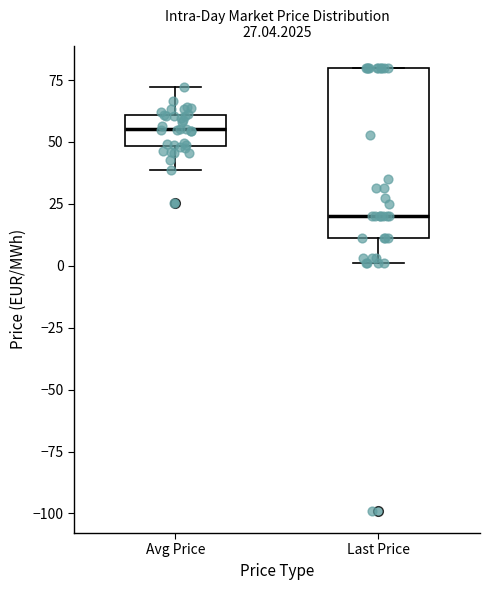

Which box has the highest median line?

Avg Price